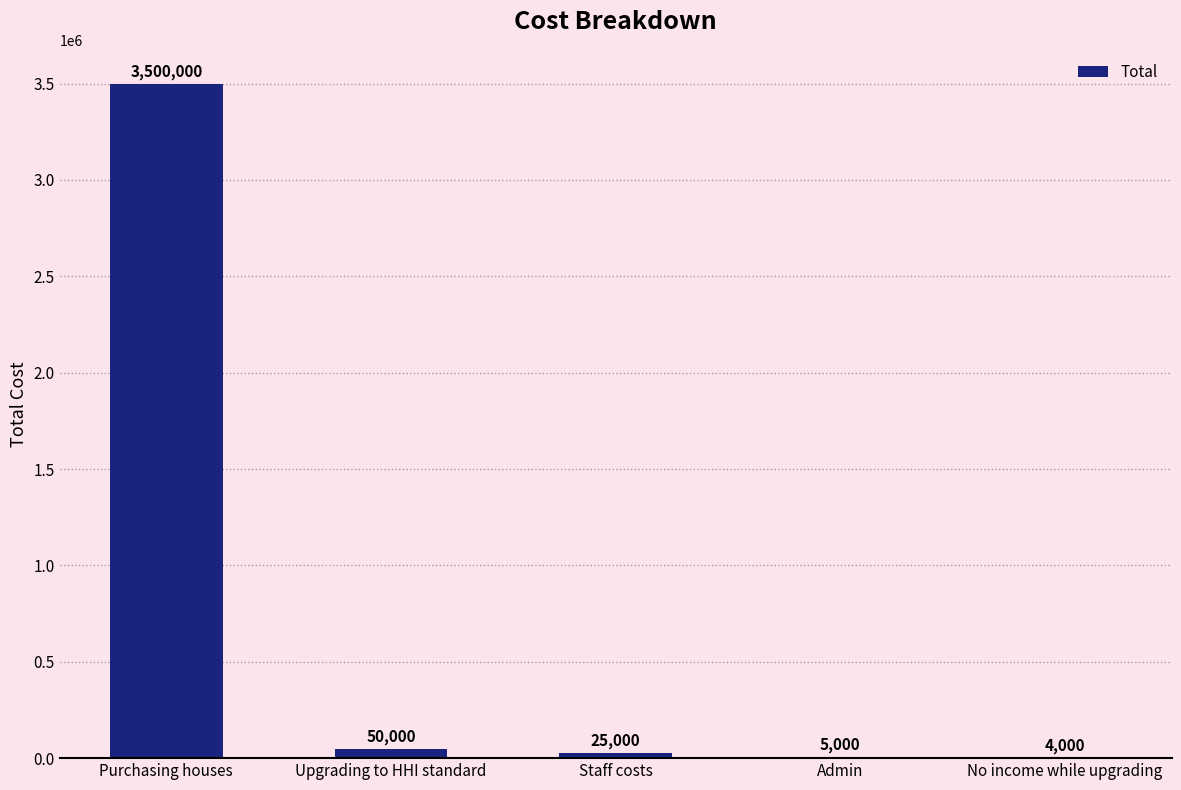

At which label is the value closest to 1752000?

Upgrading to HHI standard